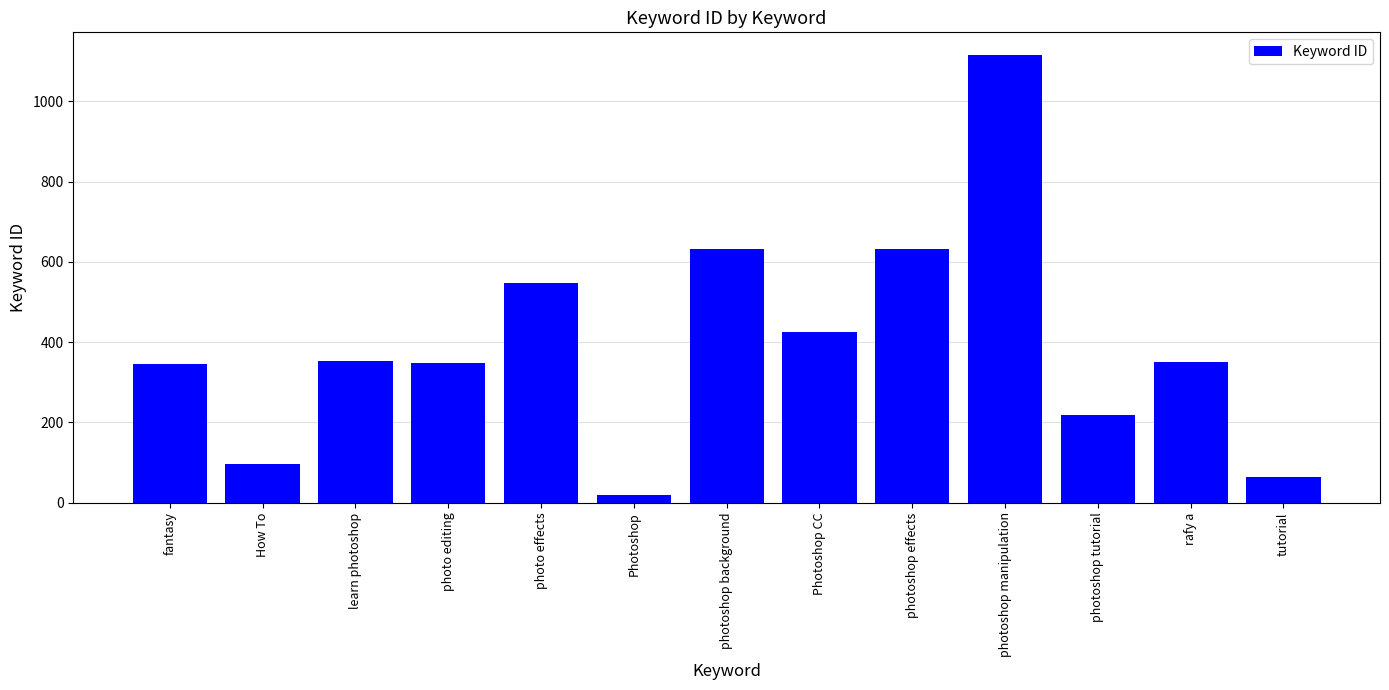

What is the greatest value displayed?

1116